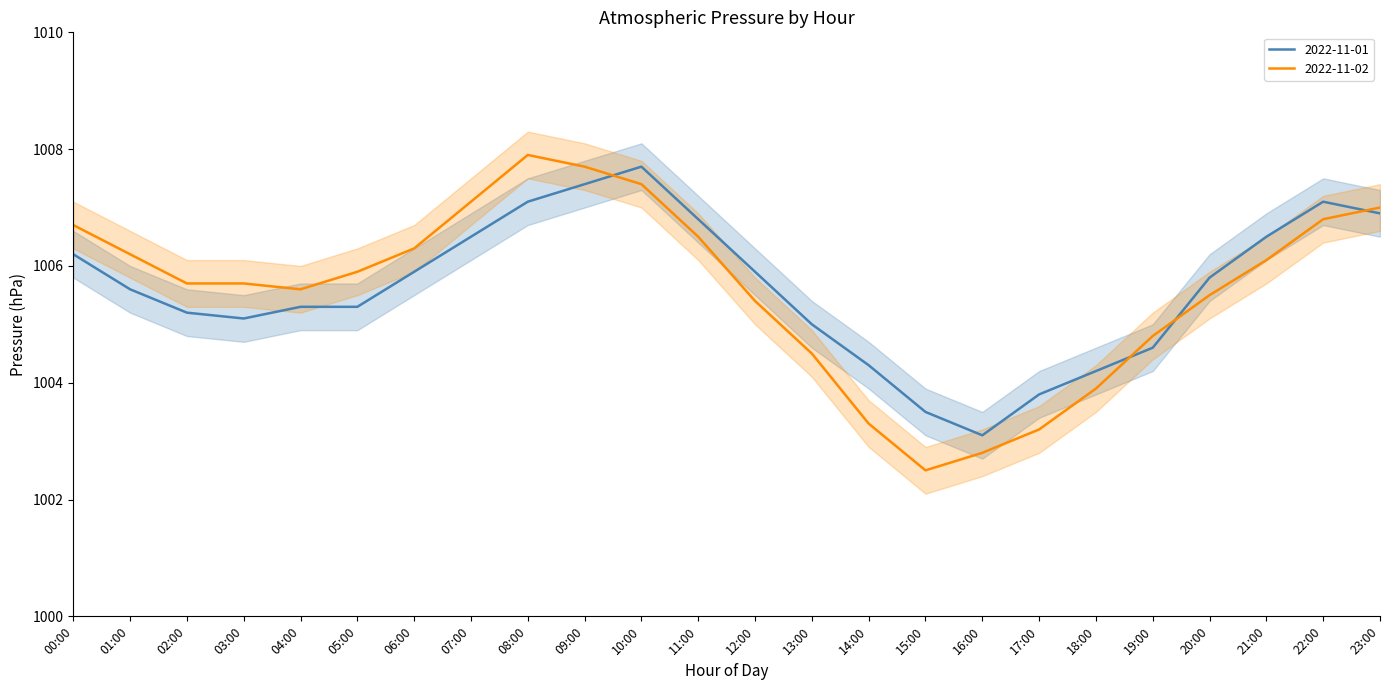

How many times do 2022-11-01 and 2022-11-02 cross each other?

4